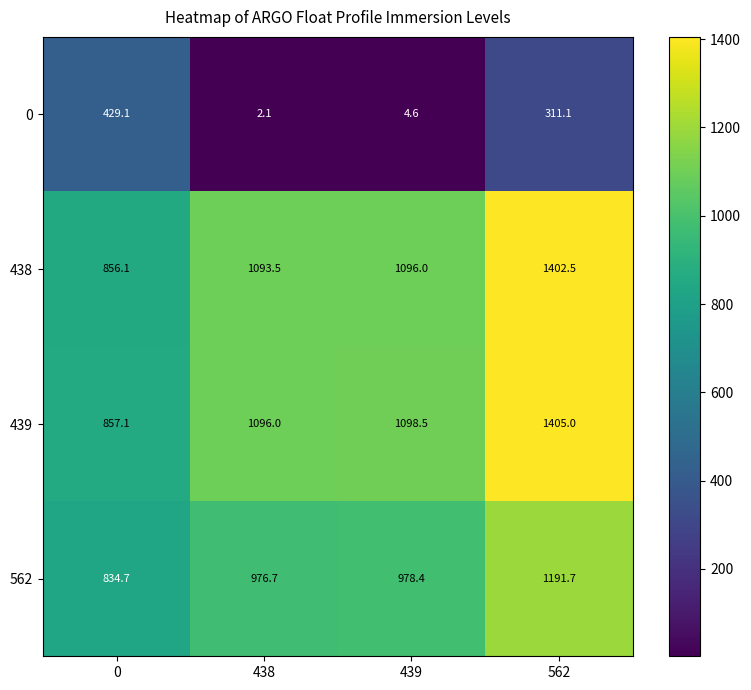

Which series has the widest spread of values?

439